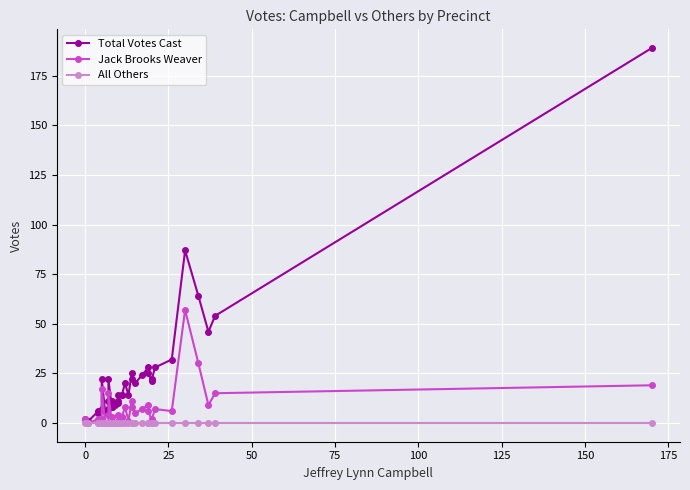

In Jack Brooks Weaver, how many points are lower than both neighbors (excluding endpoints)?

7